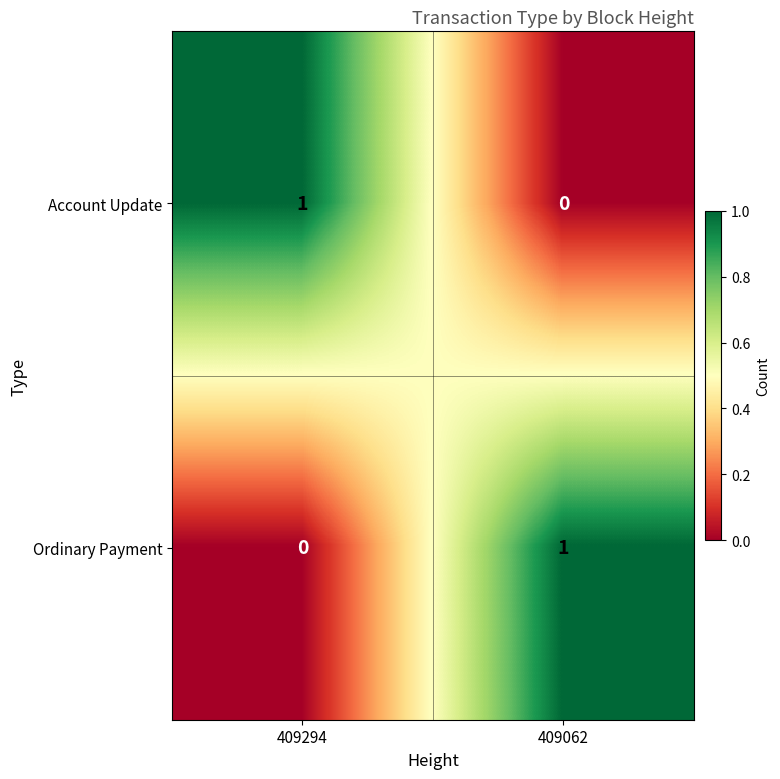

Reading left to right, transcribe all the data shown in this chart.

Account Update: 1	0
Ordinary Payment: 0	1